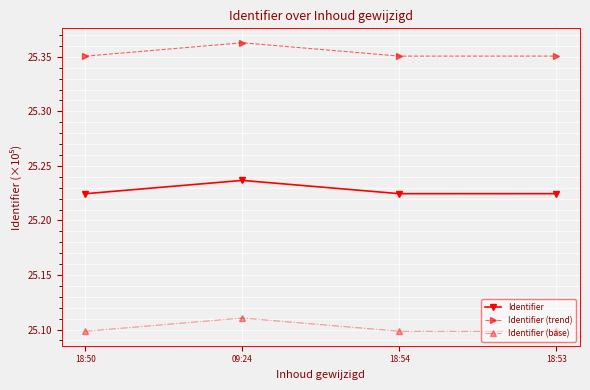

True or false: Identifier (base) and Identifier (trend) intersect in this chart.

False